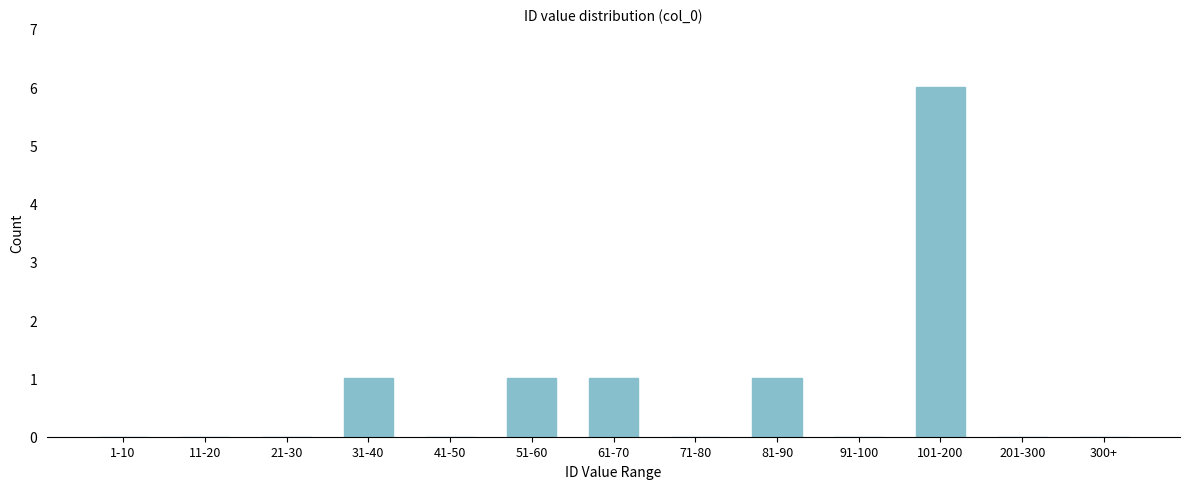

Reading left to right, what are all the values shown in this chart?

1-10=0	11-20=0	21-30=0	31-40=1	41-50=0	51-60=1	61-70=1	71-80=0	81-90=1	91-100=0	101-200=6	201-300=0	300+=0